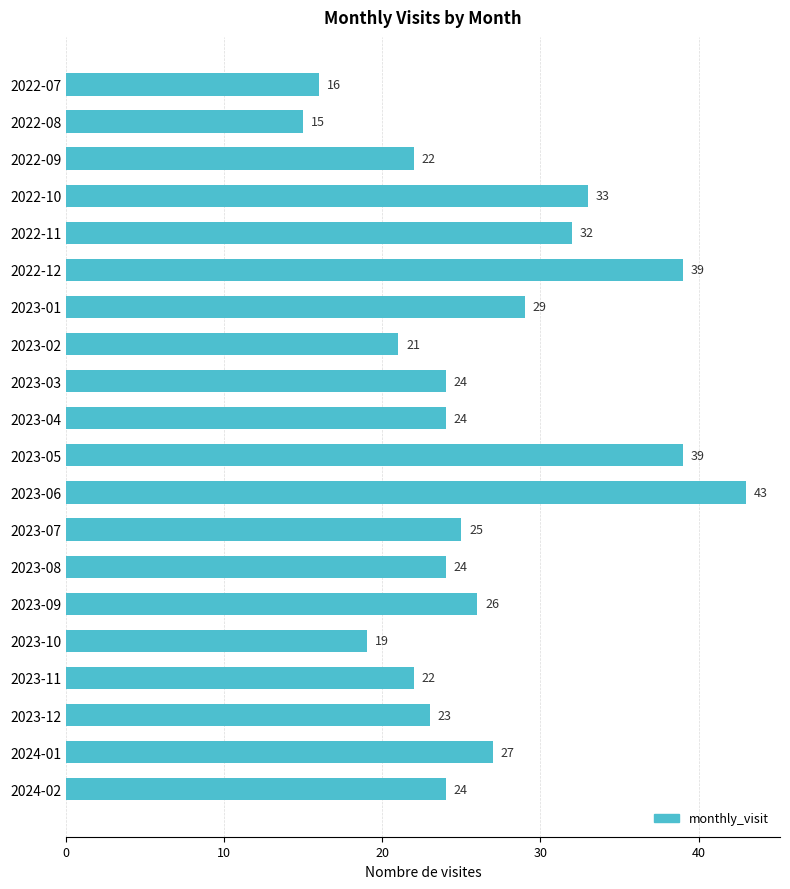

Between 2023-08 and 2022-07, which is larger?

2023-08